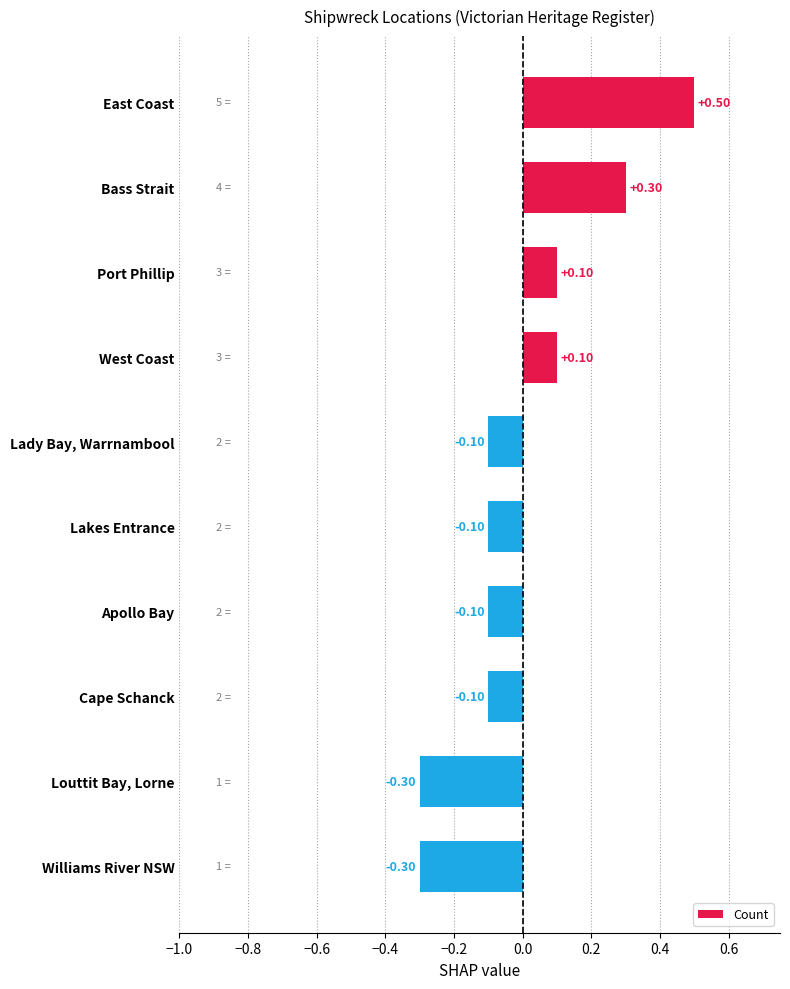

Between West Coast and Bass Strait, which is larger?

Bass Strait